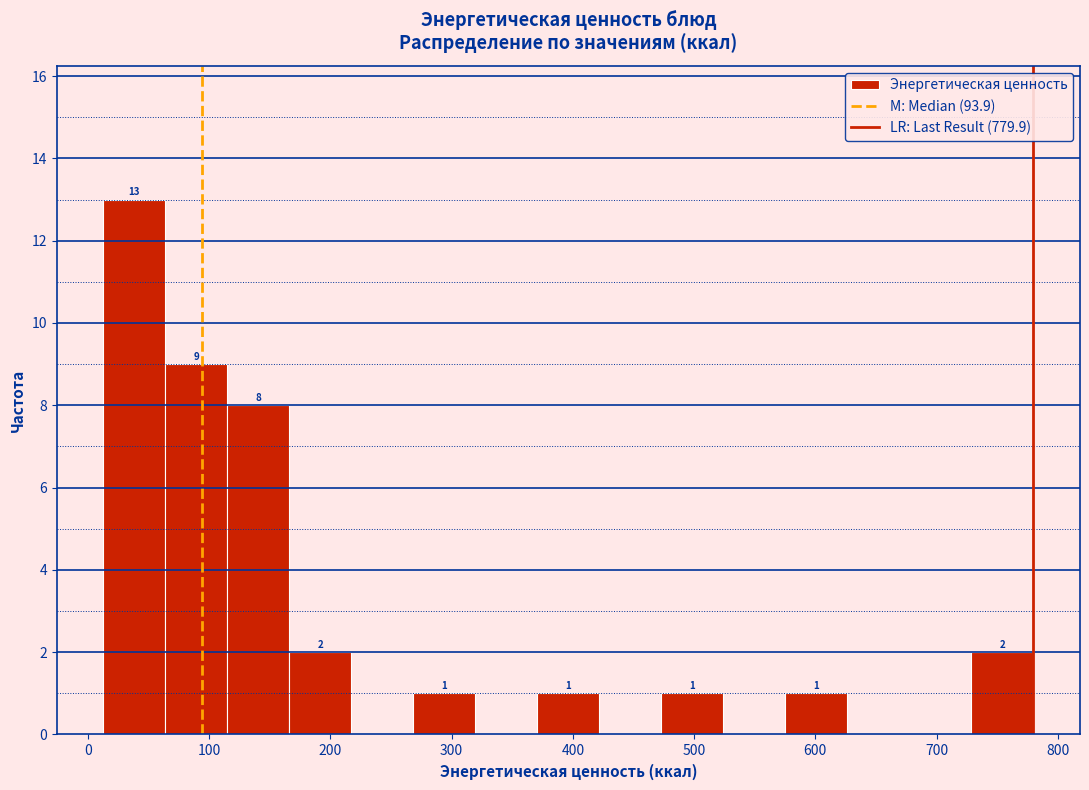

Over which range of the x-axis is the bar tallest?

10 to 60